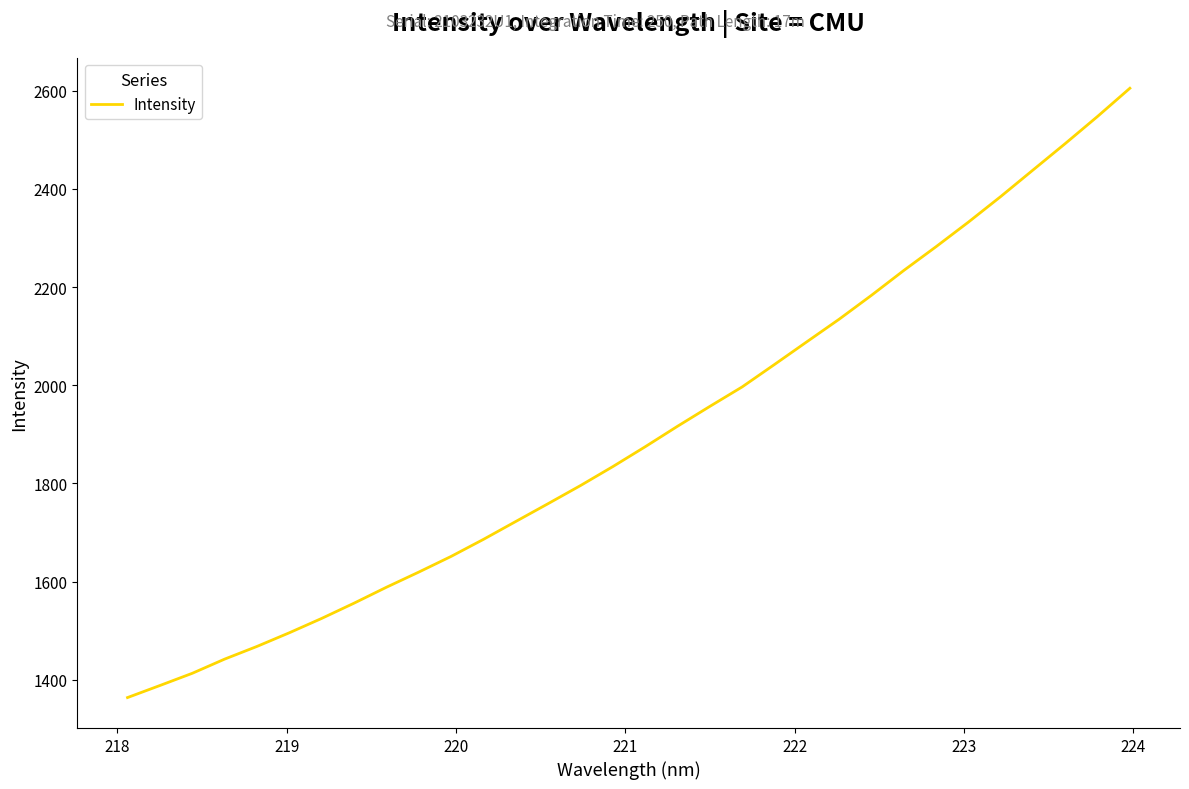

What is the greatest value displayed?

2604.7